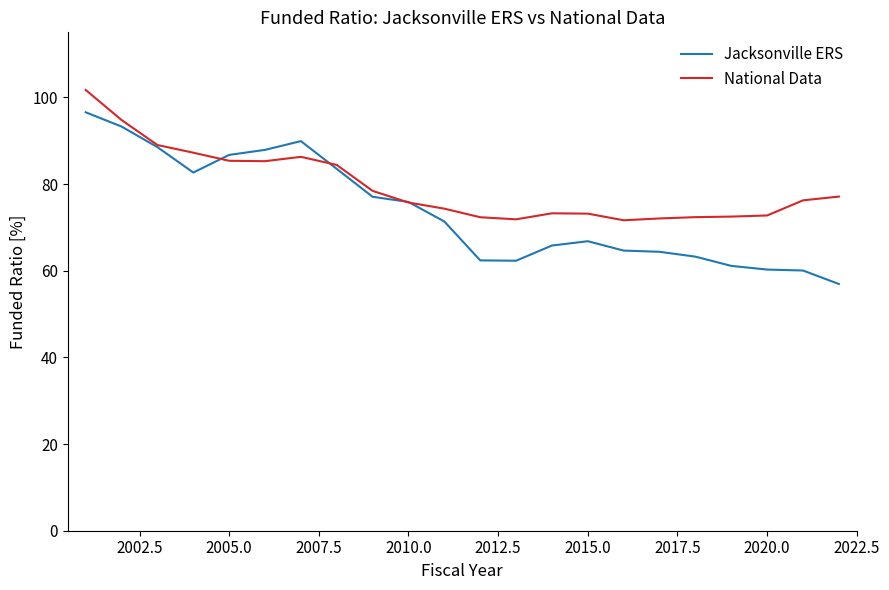

Which series has the widest spread of values?

Jacksonville ERS